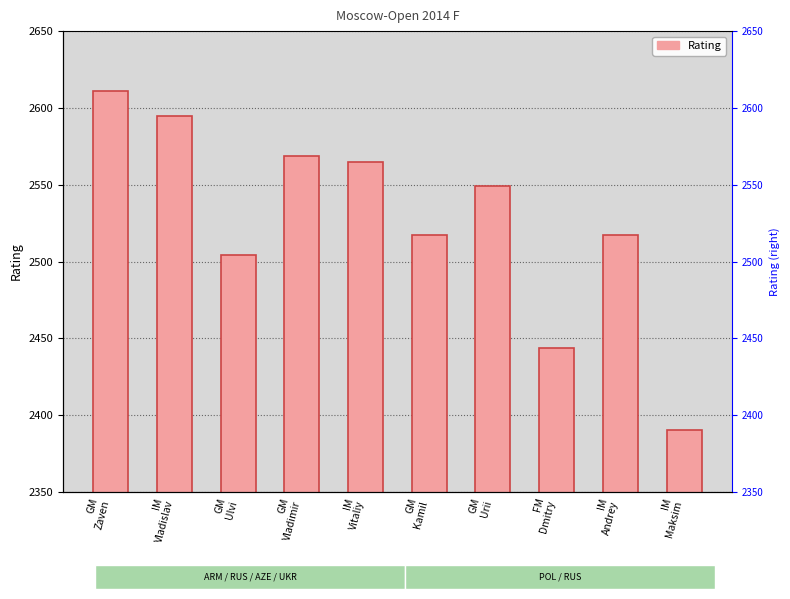

What is the average value?

2526